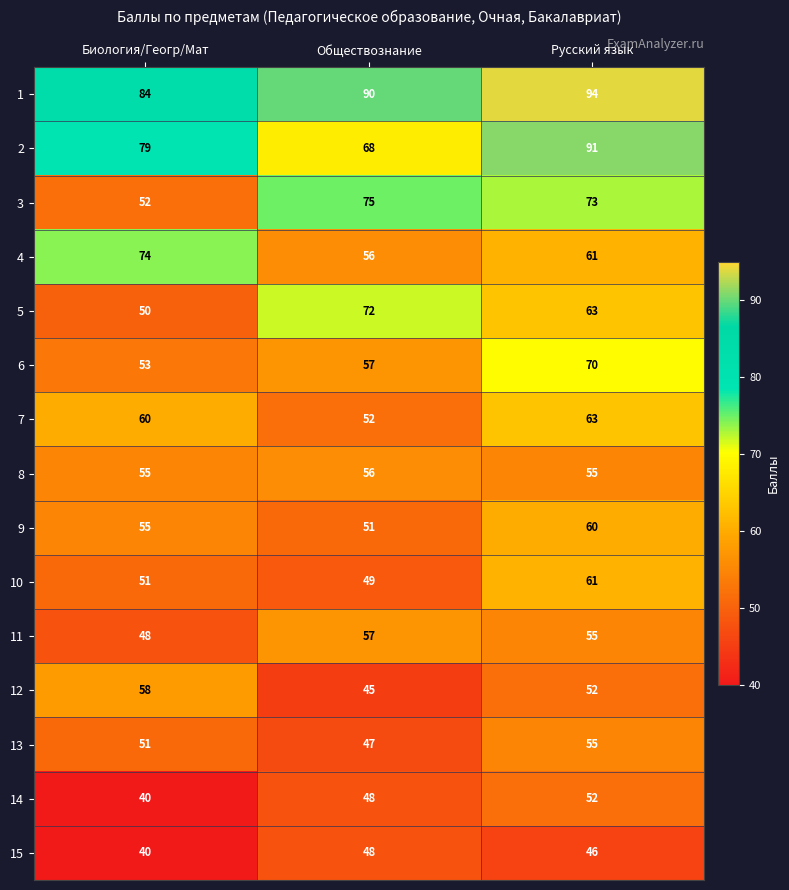

Is it true that 6 equals 78 at Биология/Геогр/Мат?

False